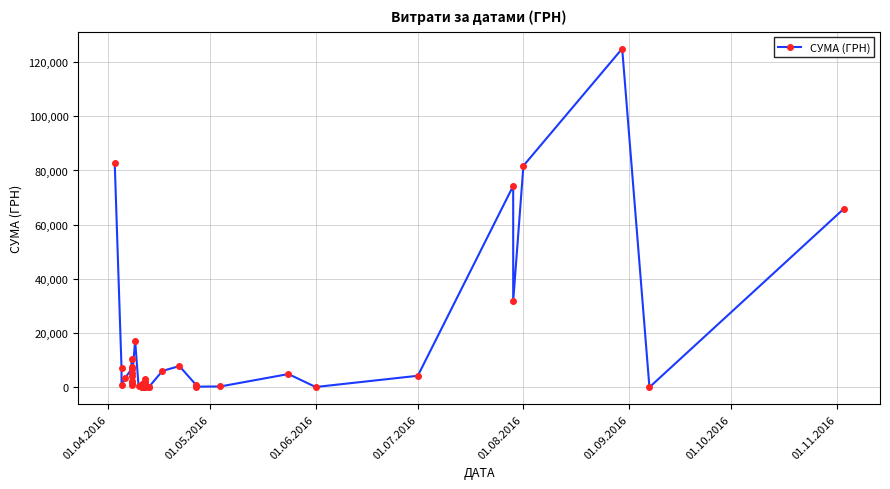

What is the average value?

14111.1